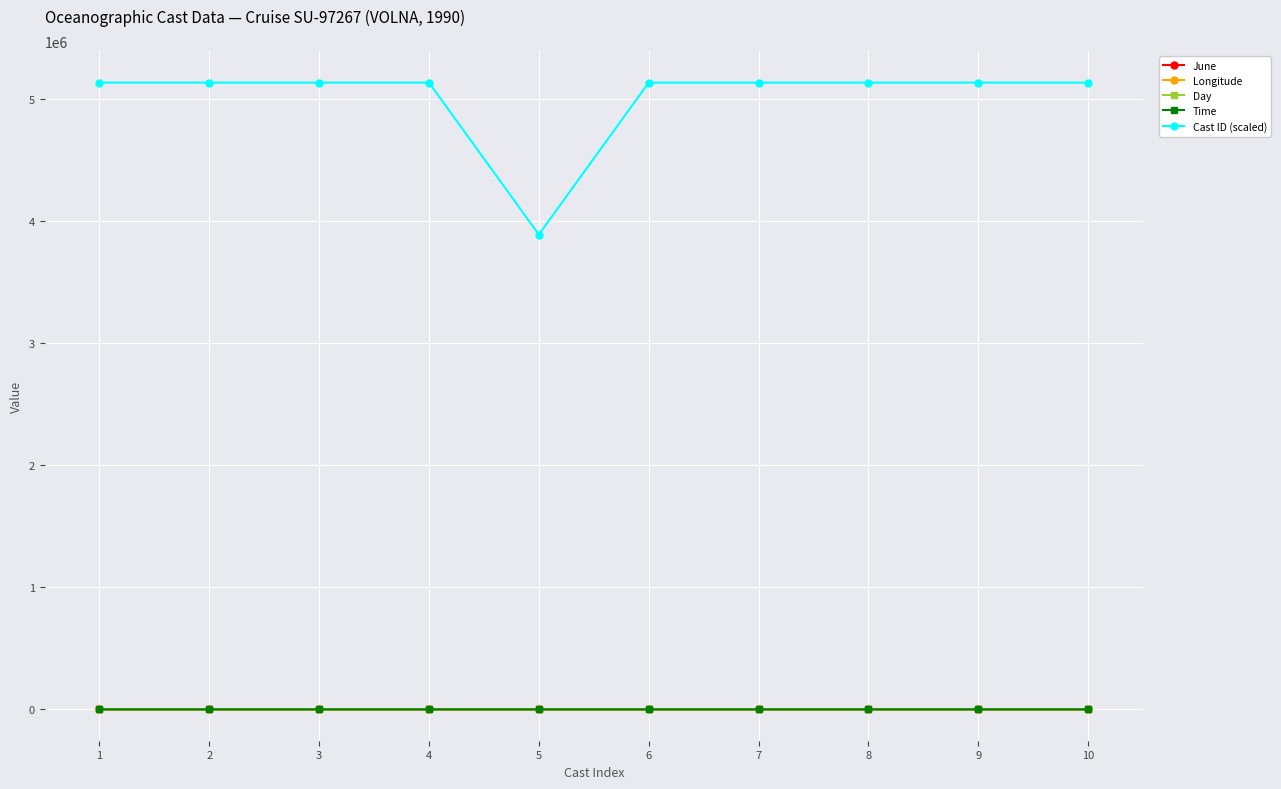

What is the maximum value shown in the chart?

5136959.0